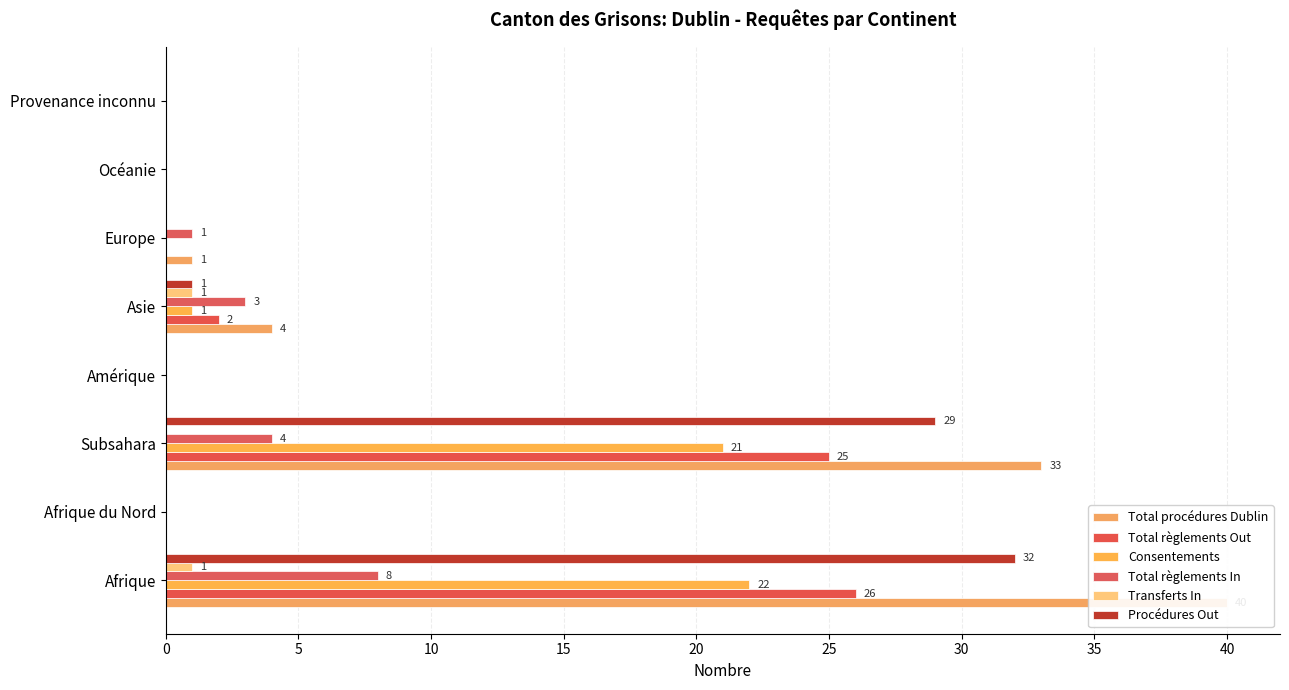

Reading left to right, extract all data points from this chart.

Total procédures Dublin: 40	0	33	0	4	1	0	0
Total règlements Out: 26	0	25	0	2	0	0	0
Consentements: 22	0	21	0	1	0	0	0
Total règlements In: 8	0	4	0	3	1	0	0
Transferts In: 1	0	0	0	1	0	0	0
Procédures Out: 32	0	29	0	1	0	0	0